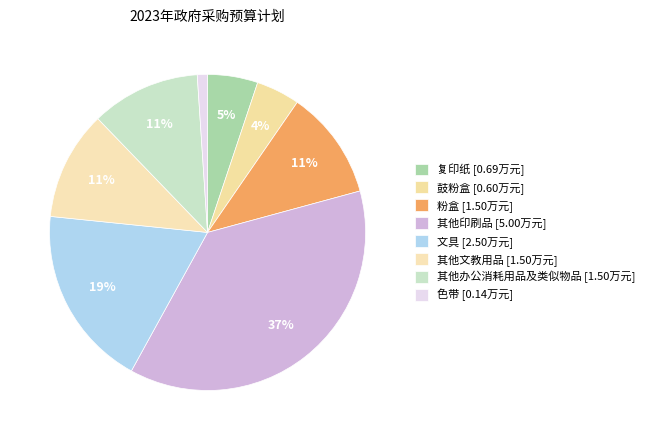

How many segments does this pie chart have?

8